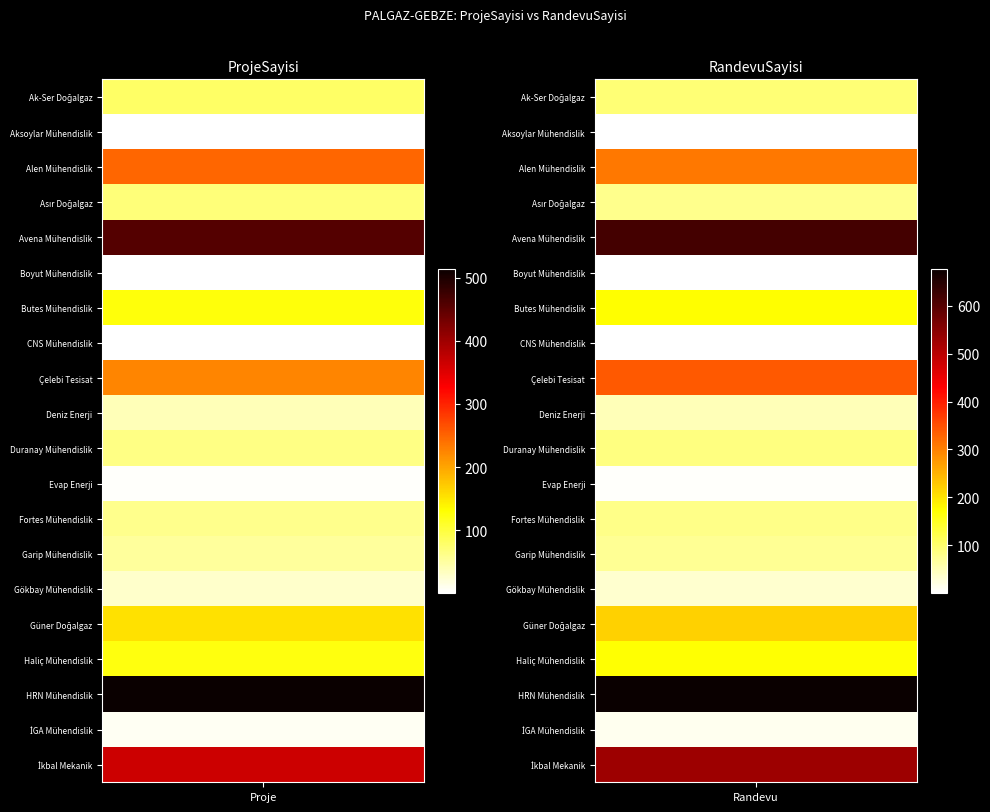

At ProjeSayisi, list the series in order from smallest to largest.

Aksoylar Mühendislik, Boyut Mühendislik, CNS Mühendislik, Evap Enerji, İGA Mühendislik, Gökbay Mühendislik, Deniz Enerji, Garip Mühendislik, Fortes Mühendislik, Duranay Mühendislik, Asır Doğalgaz, Ak-Ser Doğalgaz, Haliç Mühendislik, Butes Mühendislik, Güner Doğalgaz, Çelebi Tesisat, Alen Mühendislik, İkbal Mekanik, Avena Mühendislik, HRN Mühendislik